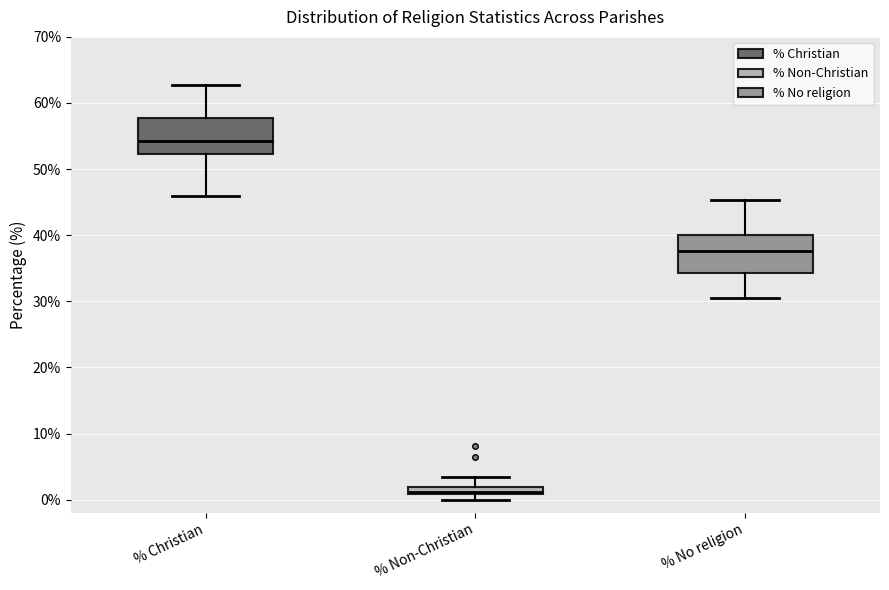

Where is the lower edge of the box for % Non-Christian on the y-axis? The values are not printed on the chart, so give them approximately, as read against the axis.

1